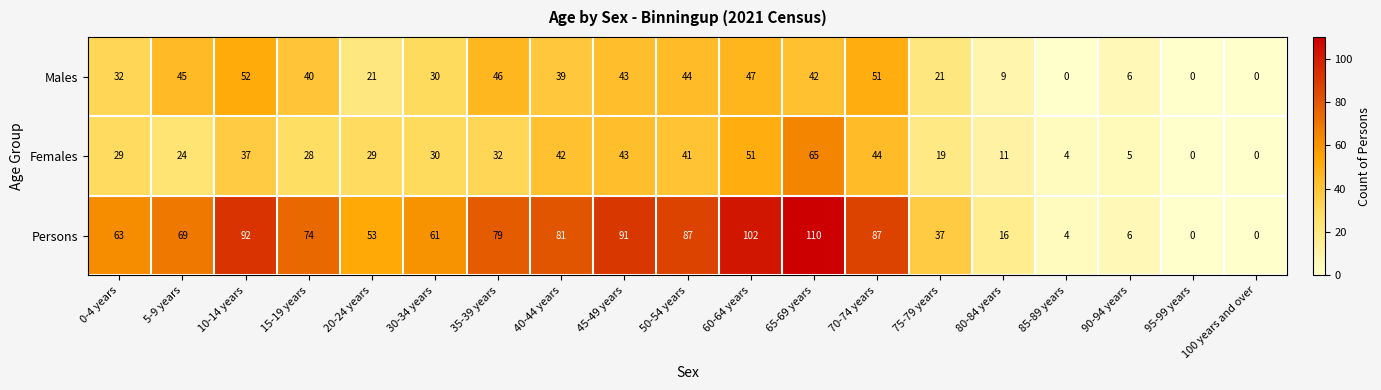

At which category is the sum across all series the highest?

65-69 years